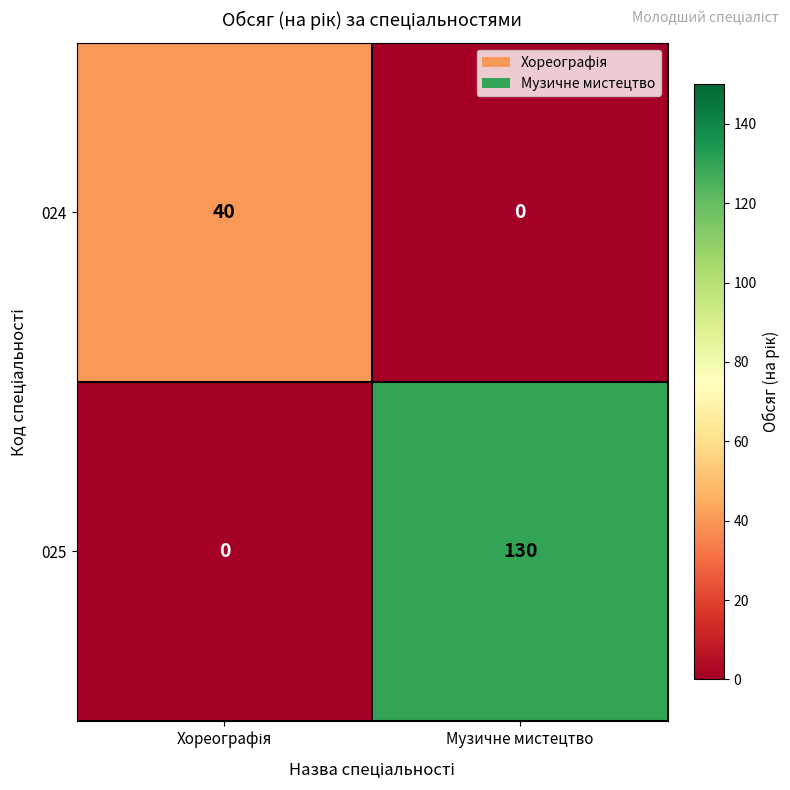

Which category has the highest value across all series?

Музичне мистецтво